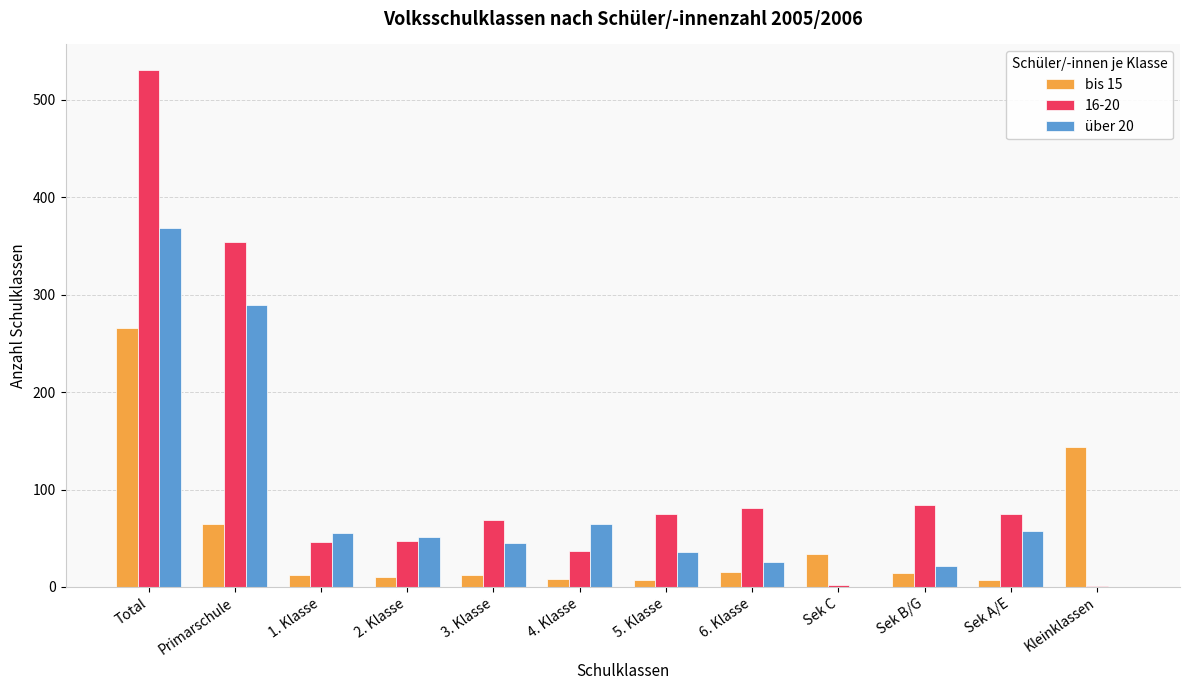

What is the difference between the bis 15 values at Kleinklassen and Sek B/G?

129.3